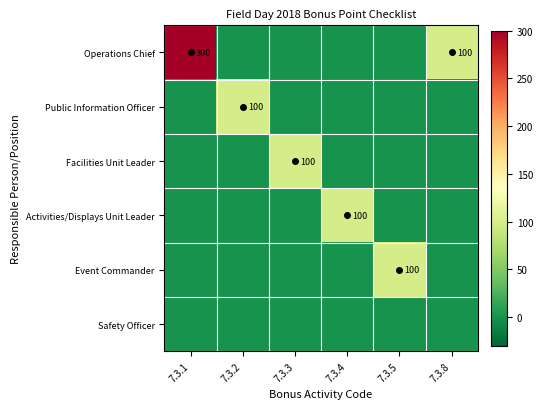

At which label does Event Commander reach its peak?

7.3.5